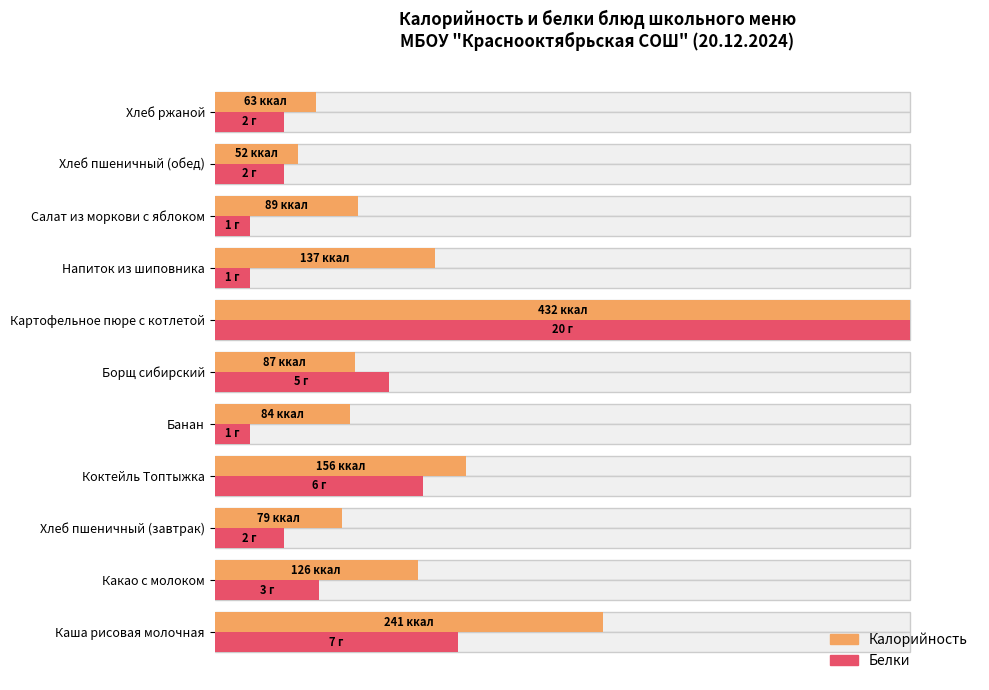

How many series are shown in this chart?

2